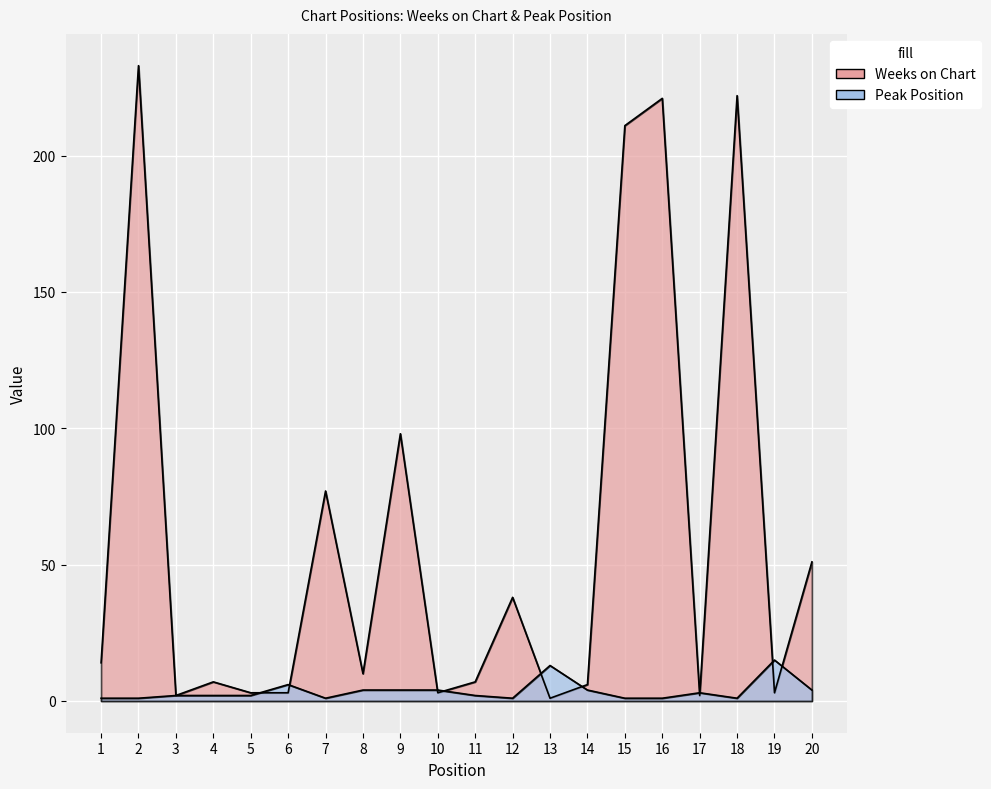

At 3, list the series in order from largest to smallest.

Weeks on Chart, Peak Position